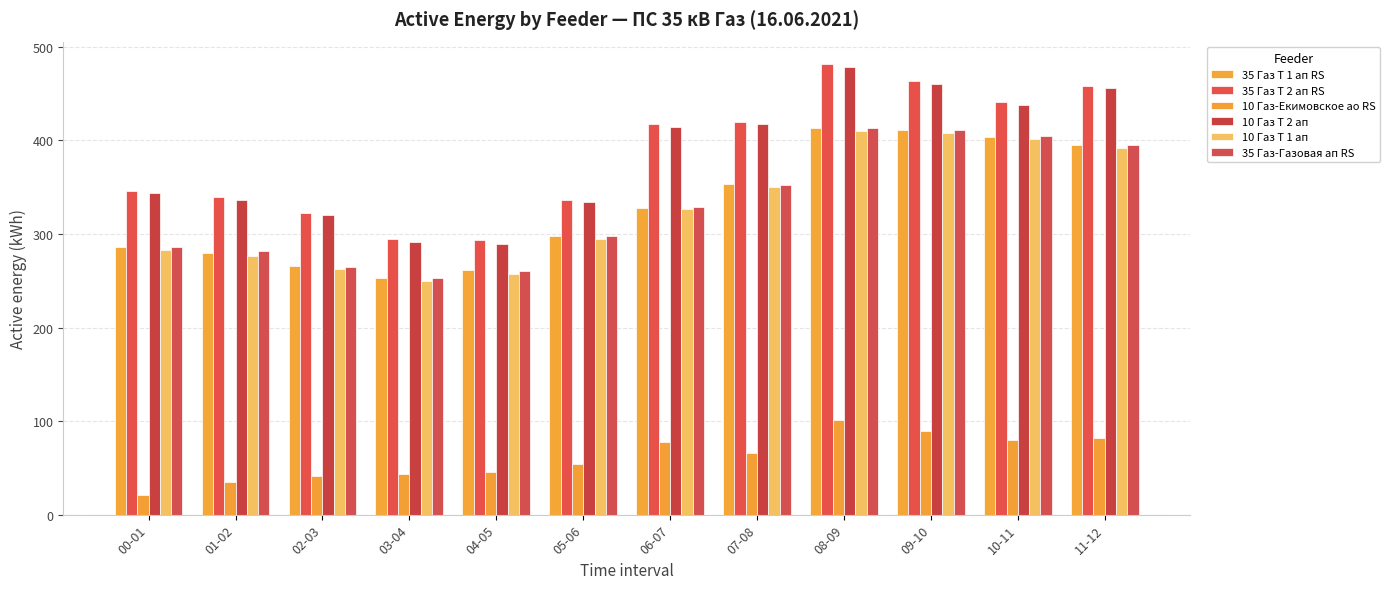

What is the label of the 6th bar from the right?

06-07